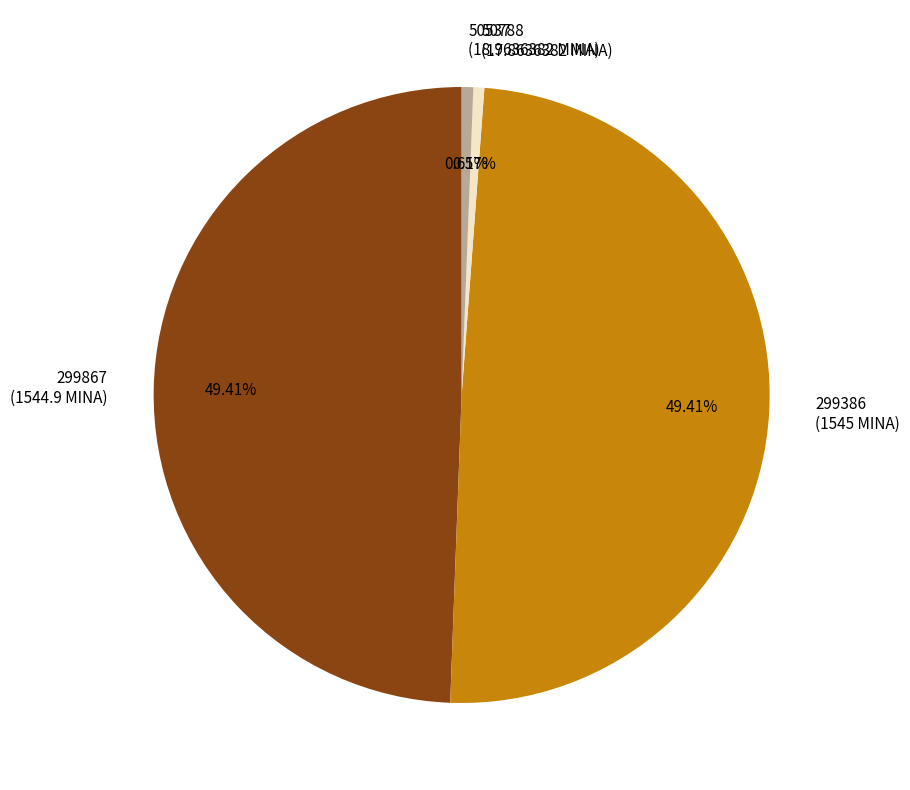

To the nearest percent, what is the combined percentage of 299867 and 299386?

99%